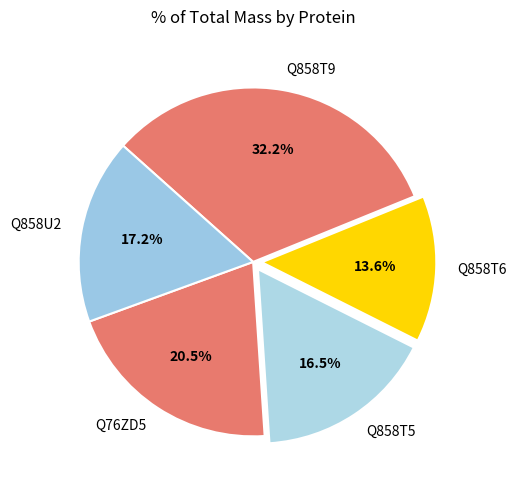

What is the ratio of the value at Q858T5 to the value at Q858U2?

1.0